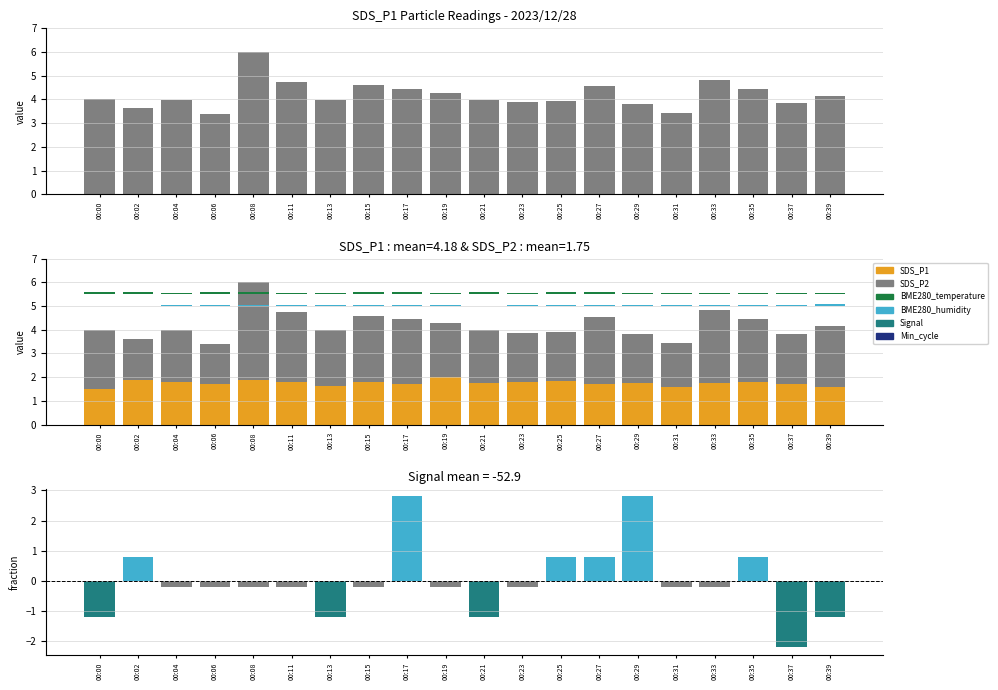

Reading left to right, extract all data points from this chart.

SDS_P1: 4.0	3.6	4.0	3.4	6.0	4.8	4.0	4.6	4.5	4.3	4.0	3.9	3.9	4.5	3.8	3.4	4.8	4.5	3.8	4.2
SDS_P2: 1.5	1.9	1.8	1.7	1.9	1.8	1.6	1.8	1.7	2.0	1.8	1.8	1.8	1.7	1.8	1.6	1.8	1.8	1.7	1.6
BME280_temperature: 0.1	0.1	0.1	0.1	0.1	0.1	0.1	0.1	0.1	0.1	0.1	0.1	0.1	0.1	0.1	0.1	0.0	0.1	0.1	0.1
BME280_humidity: 0.0	-0.0	0.0	0.0	0.0	0.0	0.0	0.0	0.0	0.1	0.0	0.1	0.0	0.1	0.0	0.1	0.0	0.0	0.1	0.1
Signal_diff: -1.2	0.8	-0.2	-0.2	-0.2	-0.2	-1.2	-0.2	2.8	-0.2	-1.2	-0.2	0.8	0.8	2.8	-0.2	-0.2	0.8	-2.2	-1.2